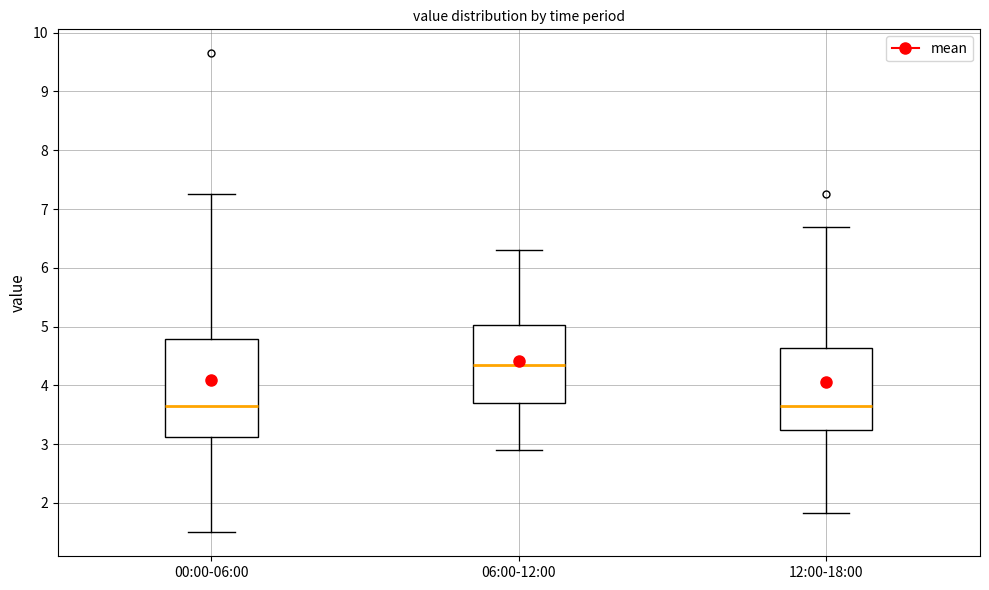

Where does the median line of the box for 00:00-06:00 sit on the y-axis? The values are not printed on the chart, so give them approximately, as read against the axis.

3.7